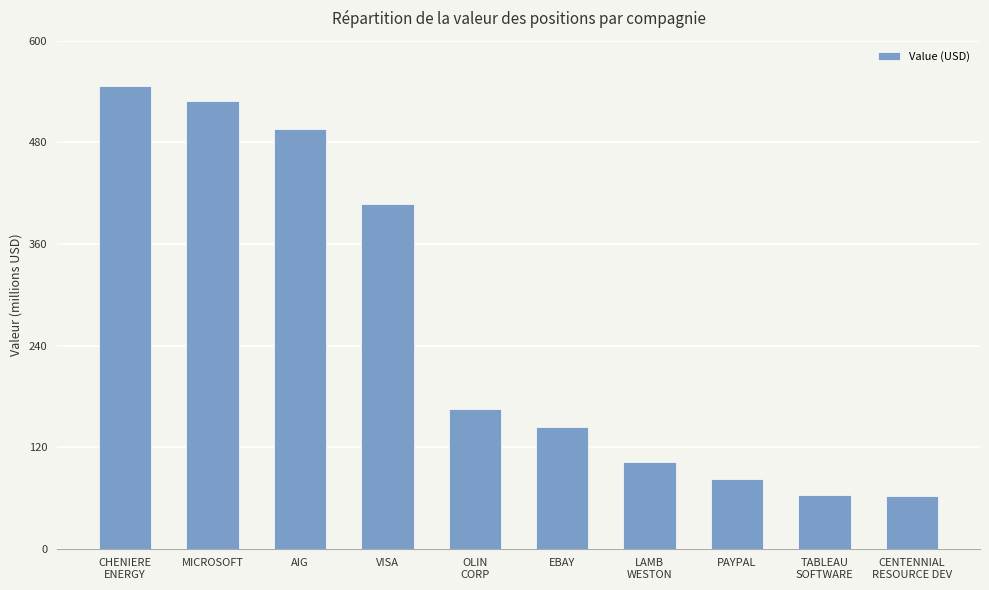

Are the bars grouped side by side (vs. stacked)?

No